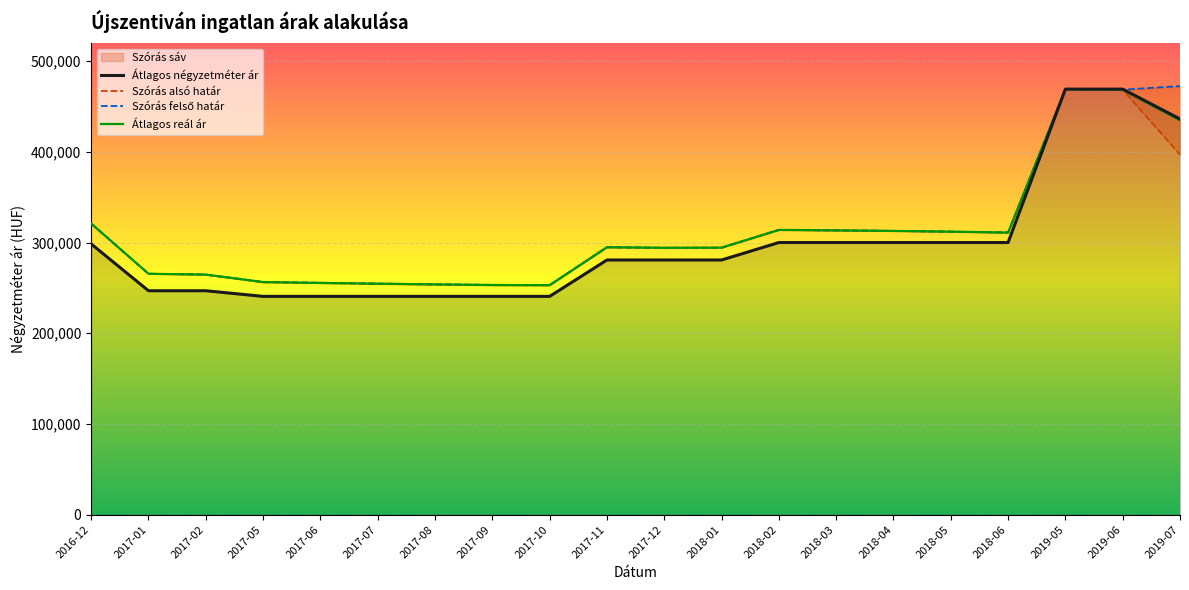

How many lines are shown in the chart?

4